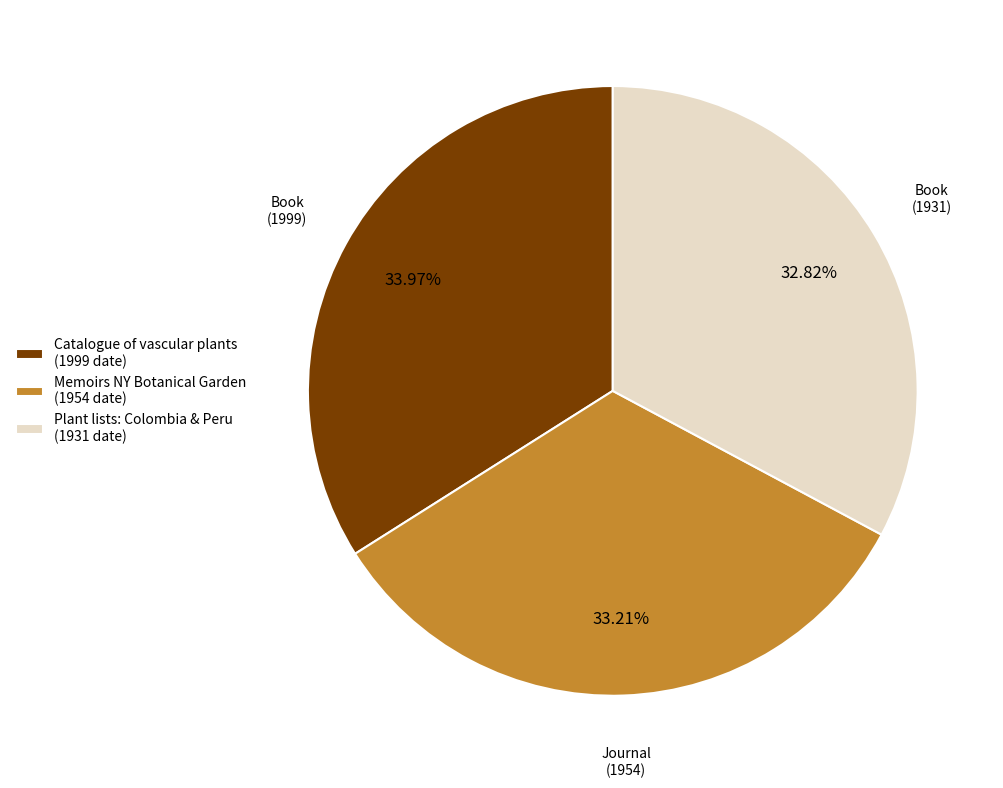

Is there any slice that represents more than half of the pie?

No